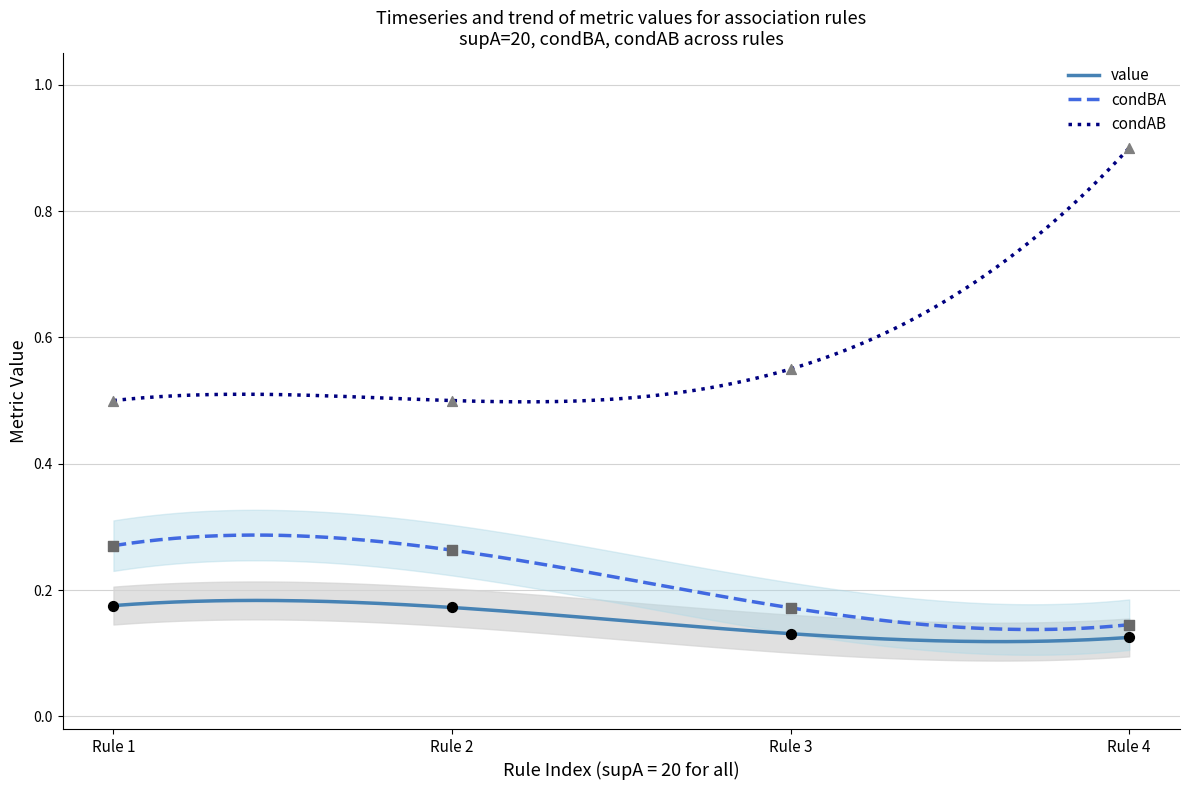

At how many categories does at least one series exceed 0?

4